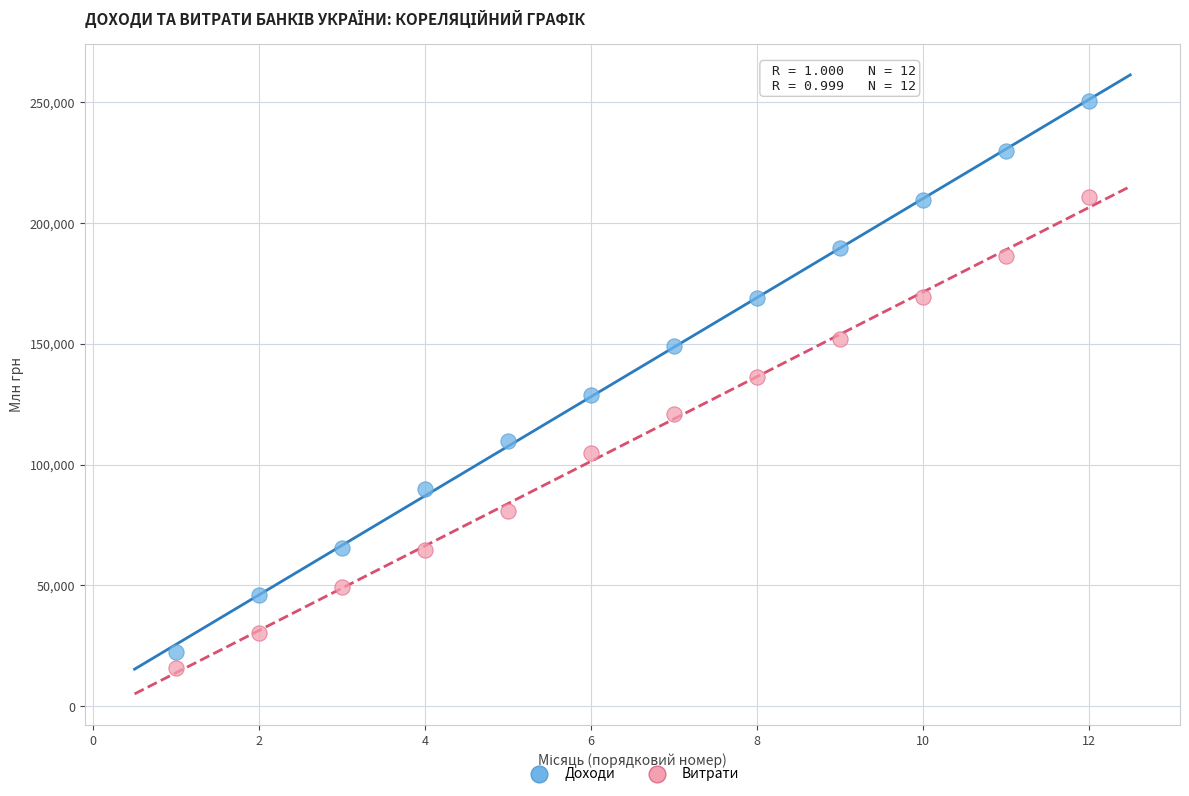

Which series contains the lowest Y value?

Витрати